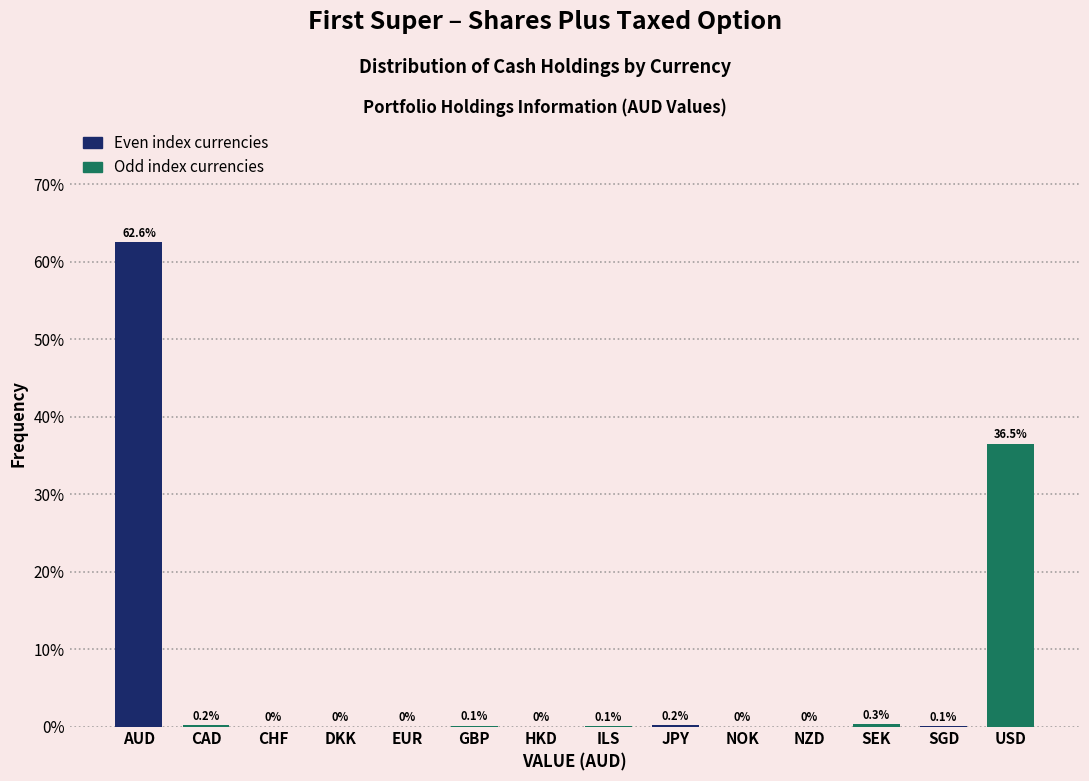

At which label is the value closest to 31?

USD